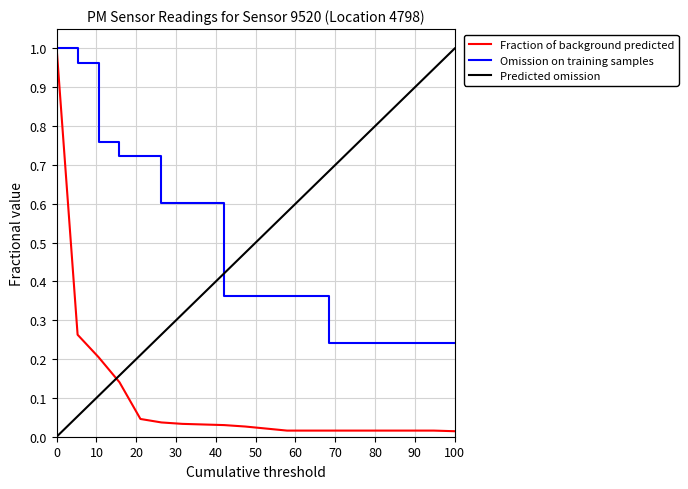

What is the sum of all Fraction of background predicted values?

2.0